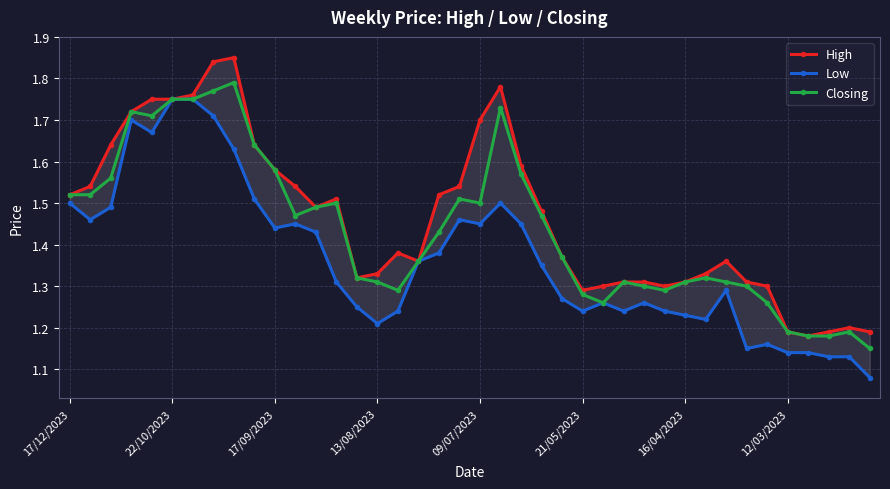

Does the chart display data point markers on the line(s)?

Yes